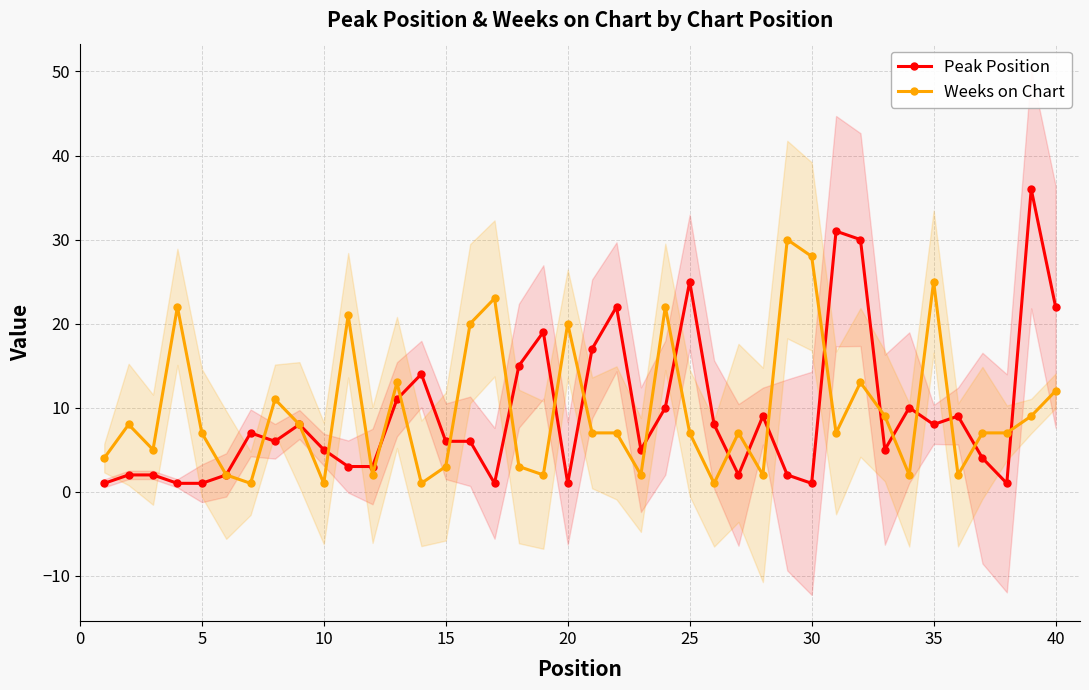

True or false: Weeks on Chart has more than 1 interior local peaks.

True